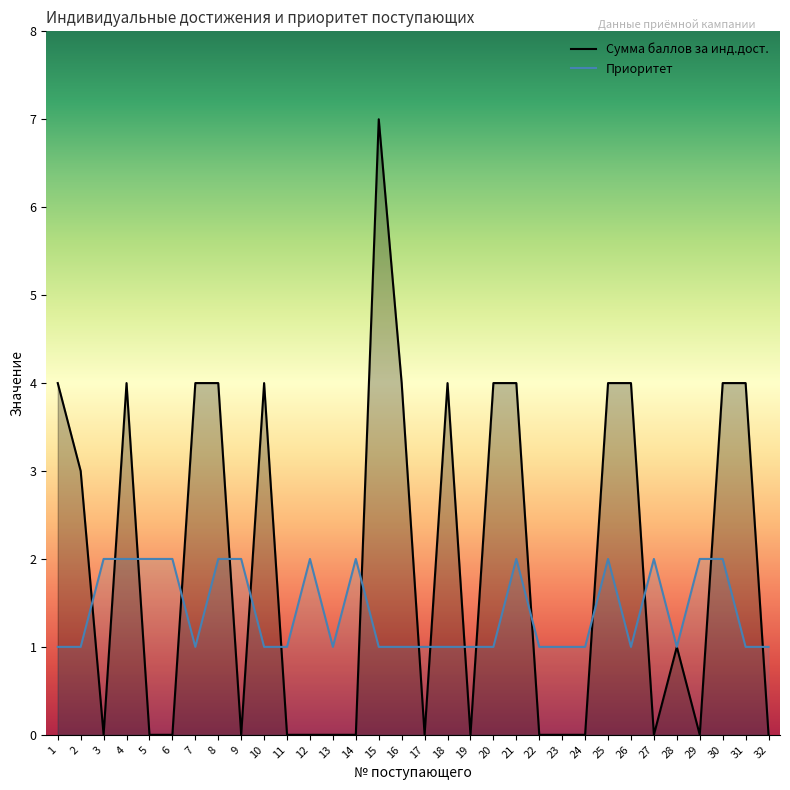

At which label is Приоритет closest to 1?

1